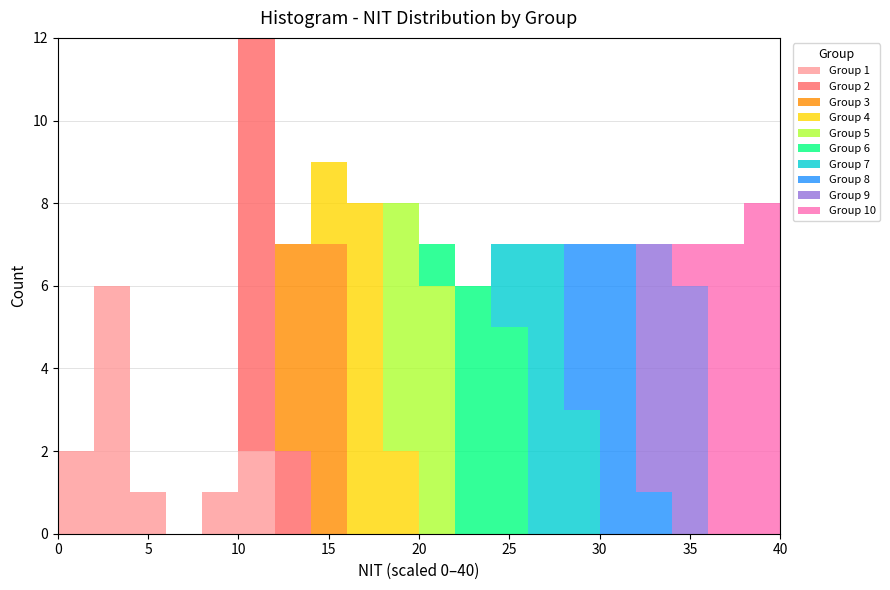

Which range on the x-axis has the tallest stacked bar (by total height)?

10 to 12